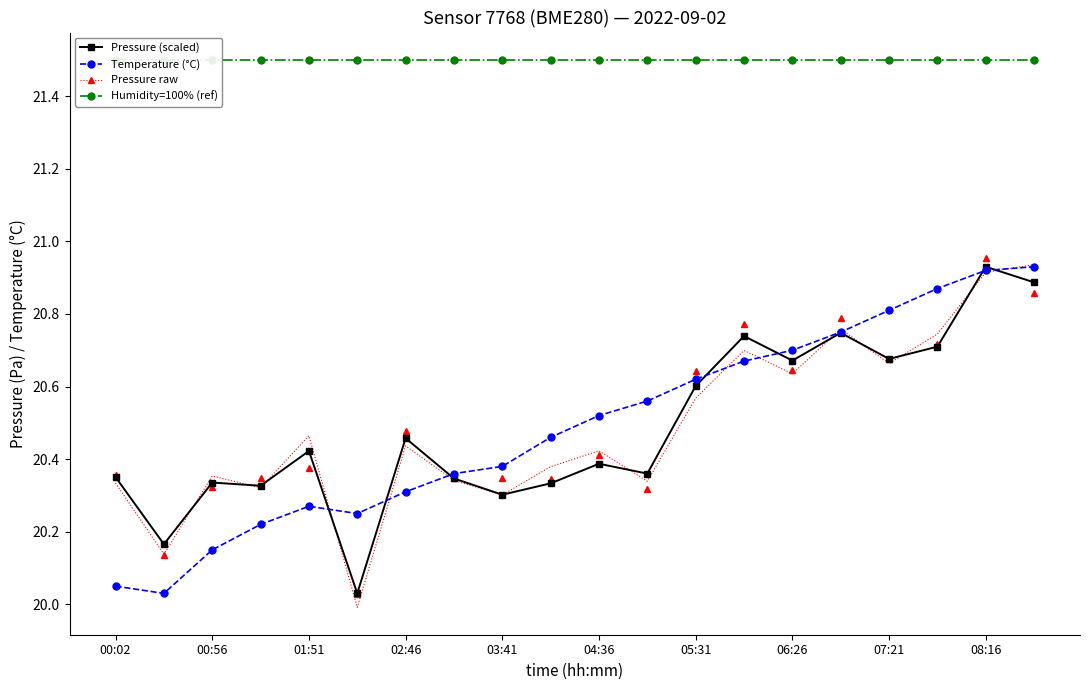

Between 12 and 18, which series saw the biggest shift?

Pressure raw